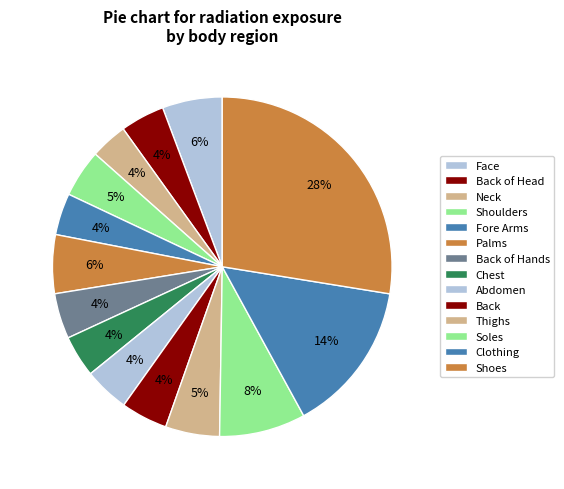

To the nearest percent, what percentage of the pie is Clothing?

14%